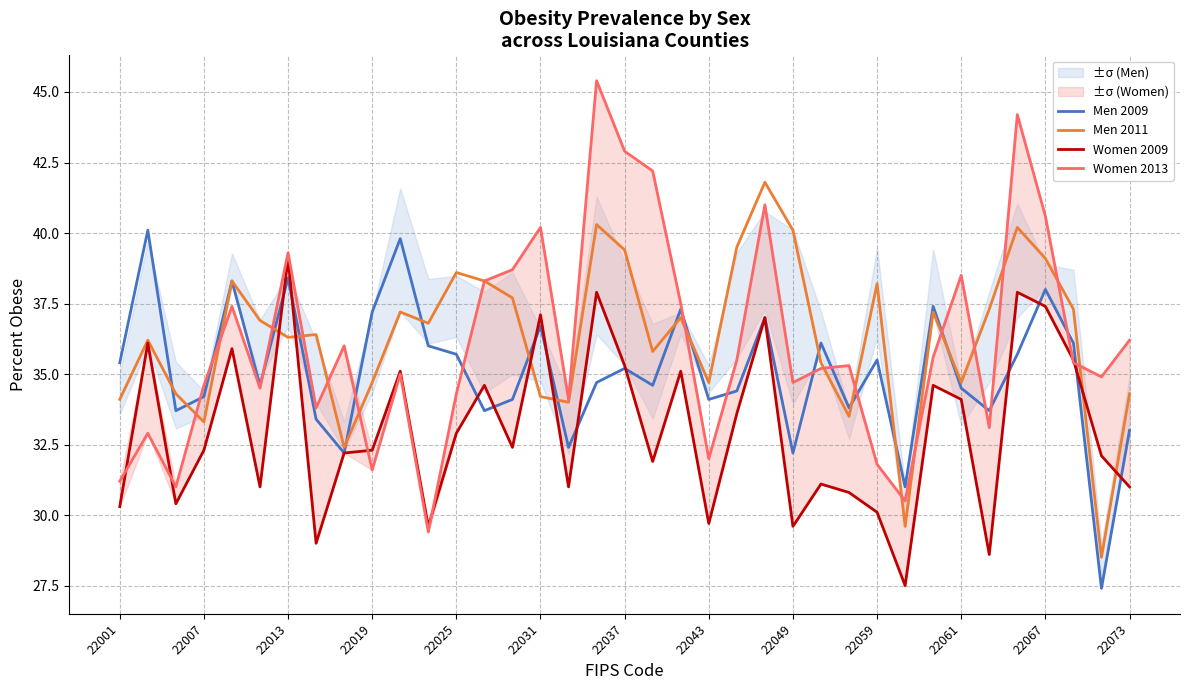

After their last crossing, which series has the higher values: Women 2013 or Women 2009?

Women 2013